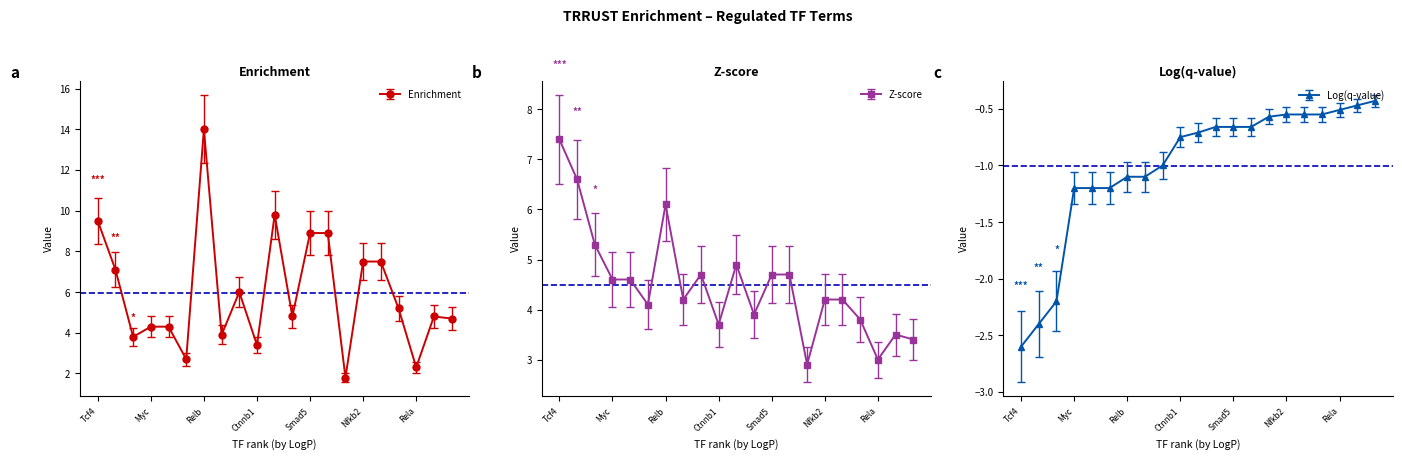

True or false: Z-score and Log(q-value) intersect in this chart.

False